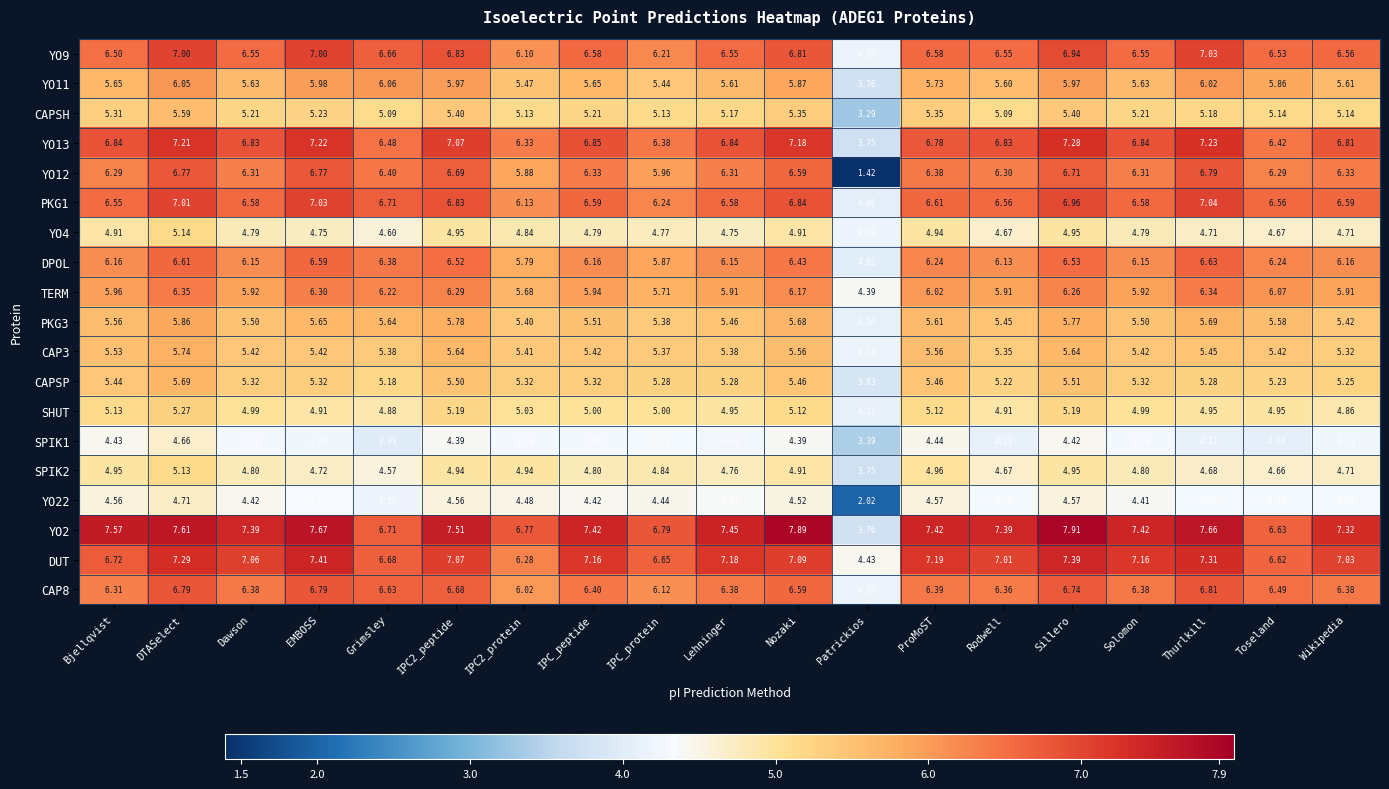

Where is CAP3 nearest to the value 4?

Patrickios